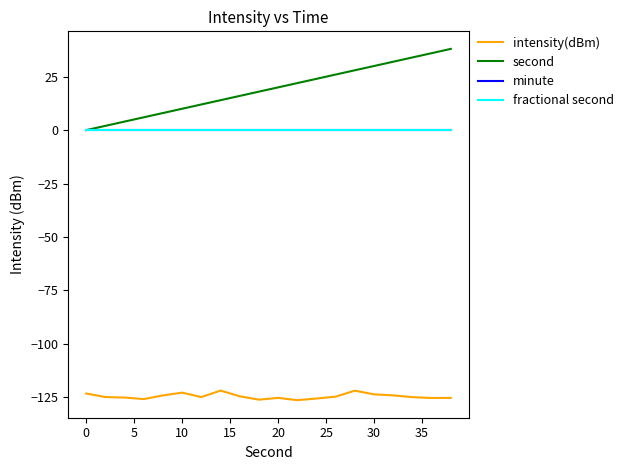

Does the chart have visible grid lines?

No